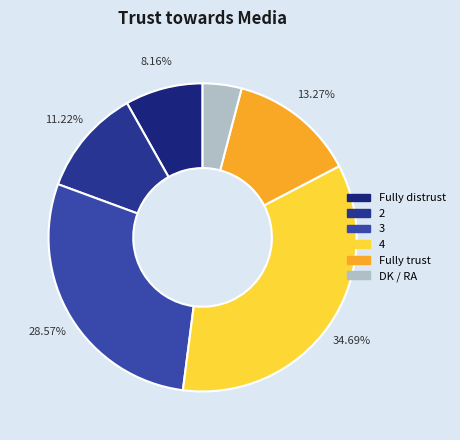

How many segments does this pie chart have?

6